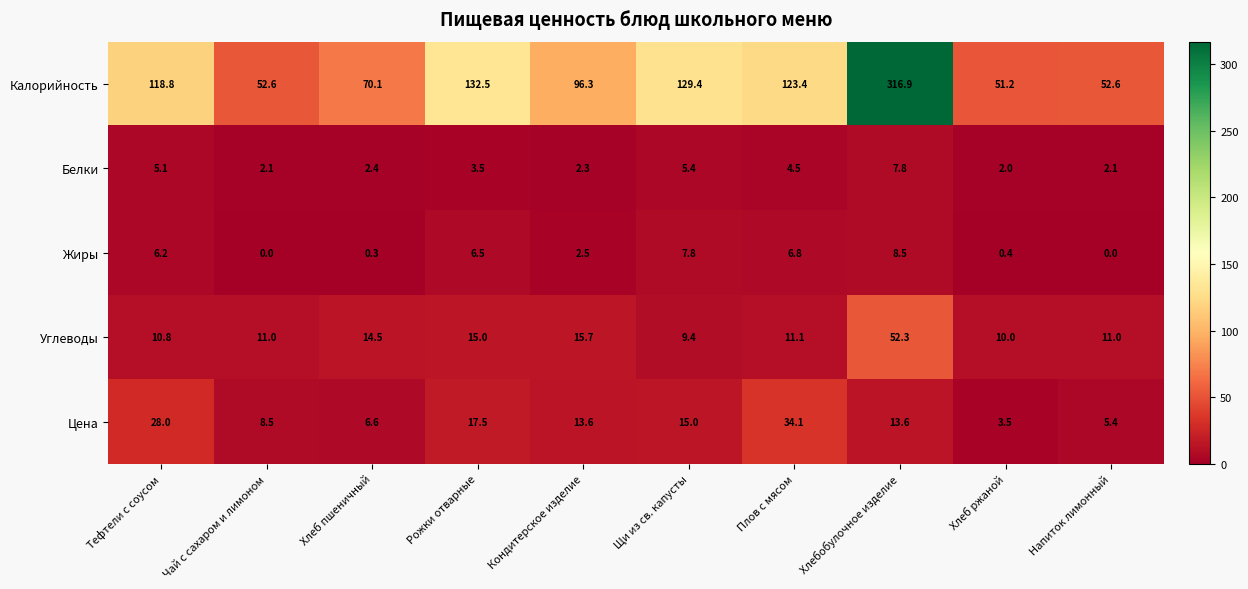

What is the difference between the second highest and minimum values in the Калорийность series?

81.3